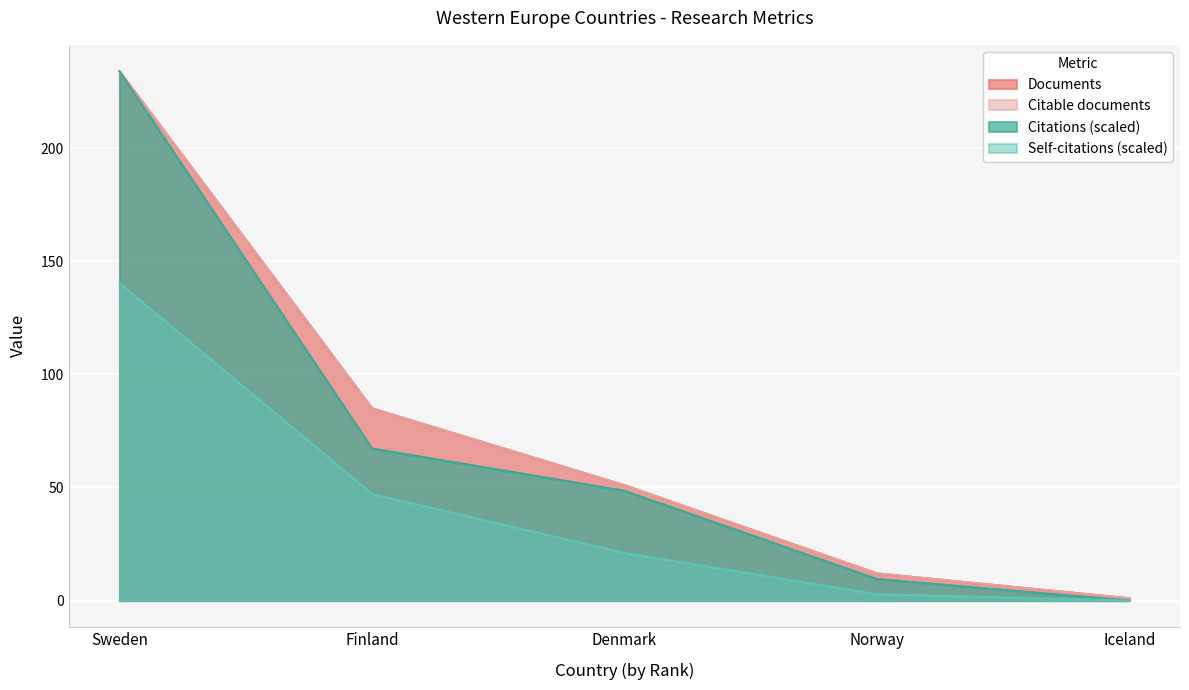

Is it true that Self-citations equals 0.0 at Iceland?

True